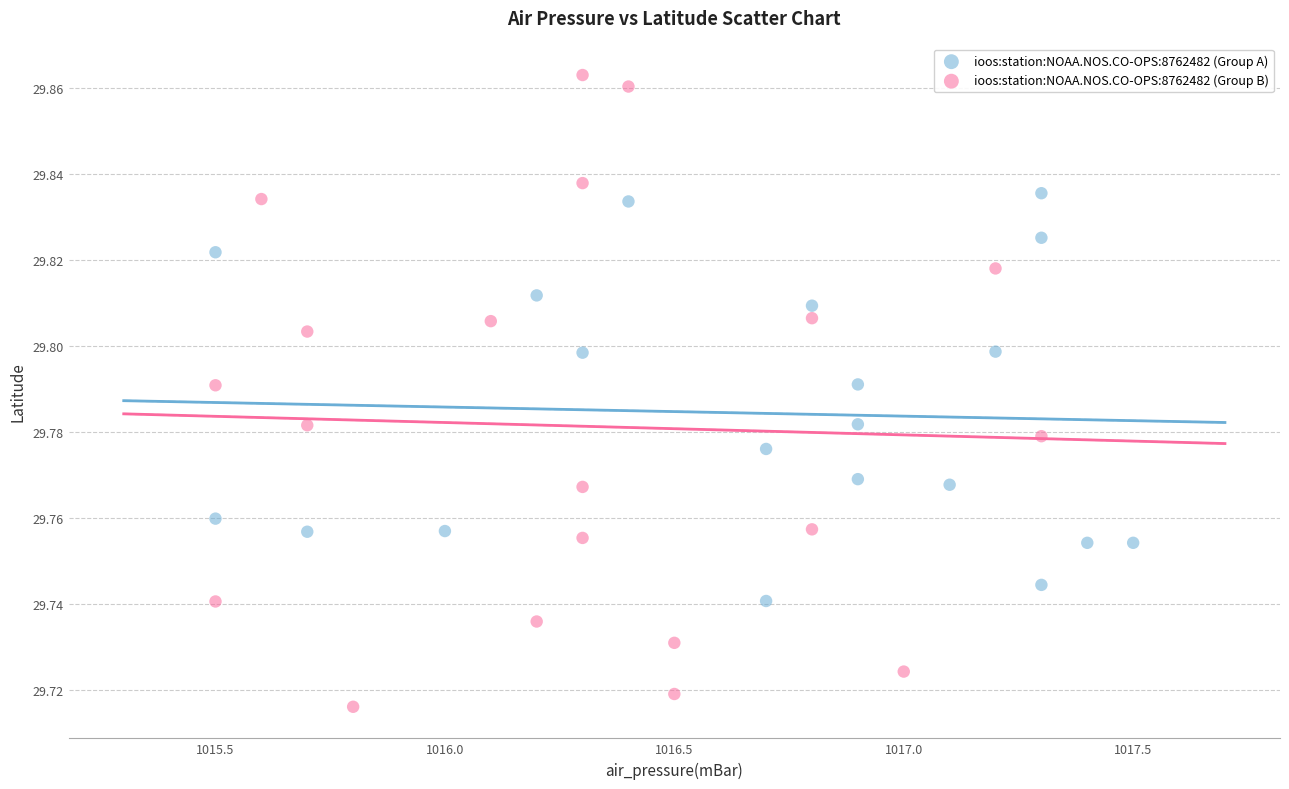

Which series reaches the maximum Y coordinate?

ioos:station:NOAA.NOS.CO-OPS:8762482 (Group B)